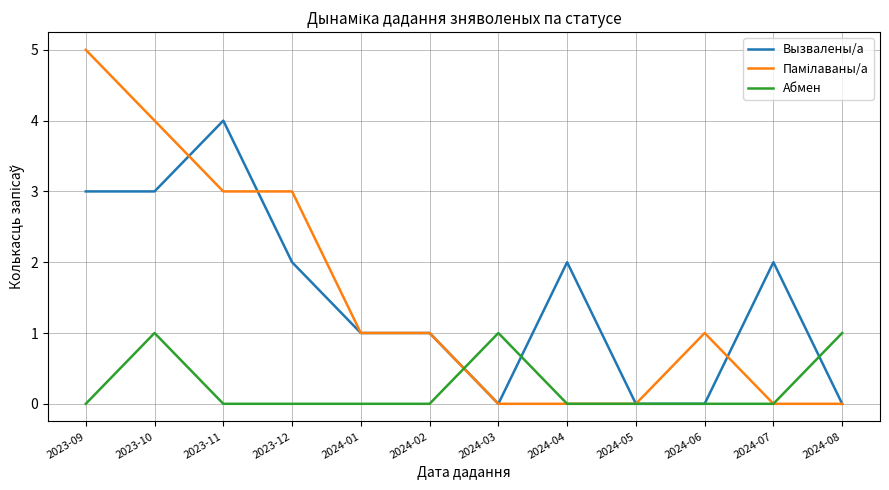

At which label does Вызвалены/а reach its peak?

2023-11